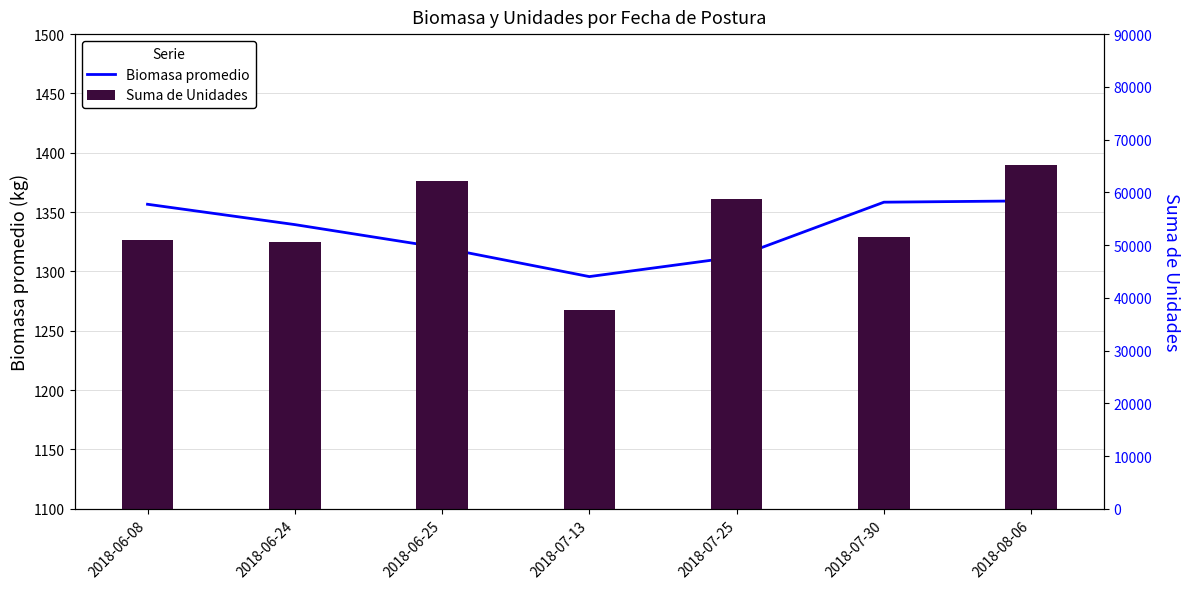

What is the maximum value for Suma de Unidades?

65238.0